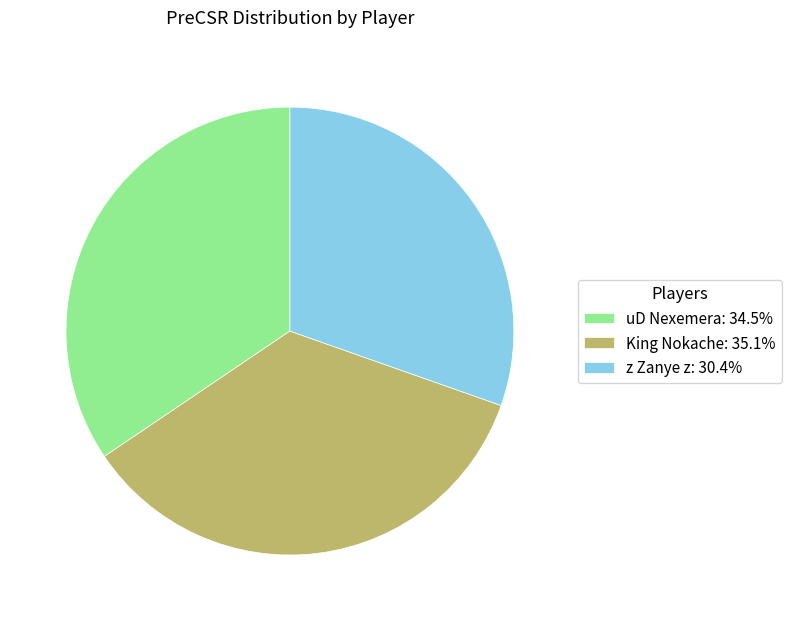

Rank the categories by value from lowest to highest.

z Zanye z, uD Nexemera, King Nokache